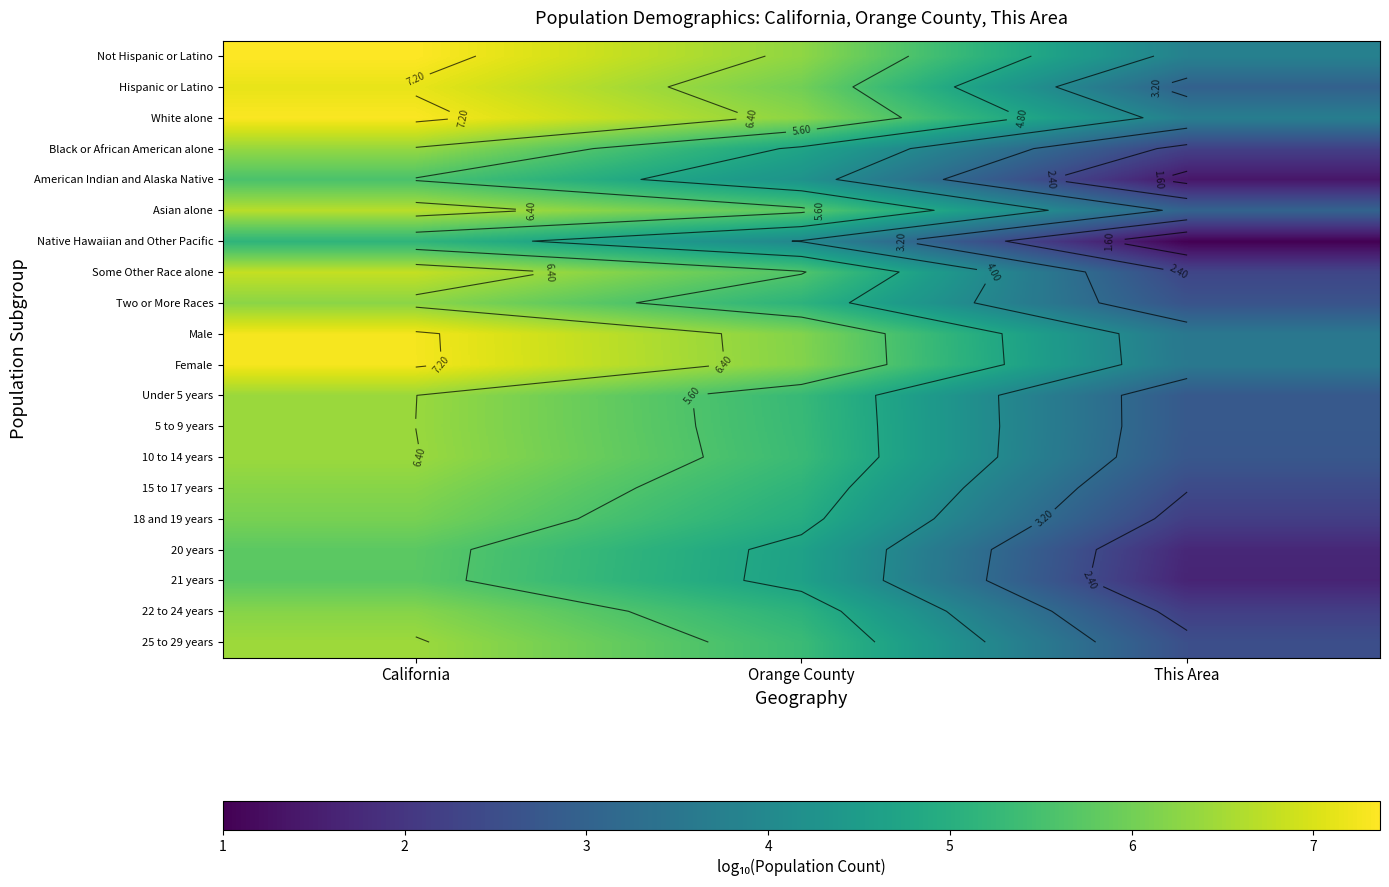

What is the sum of all American Indian and Alaska Native values?

11.2